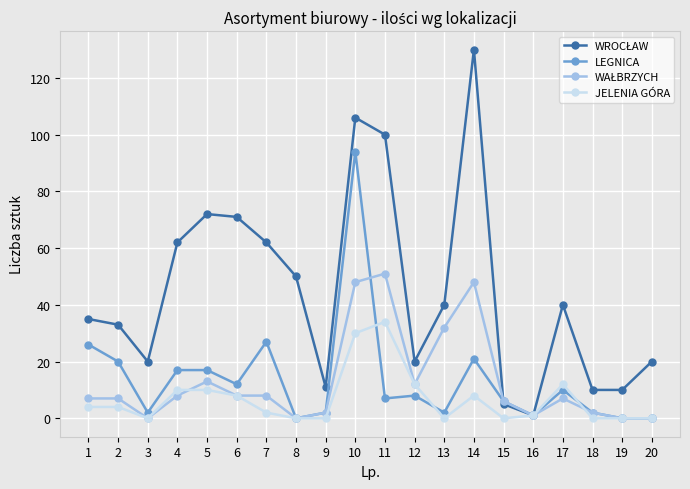

At which category is the sum across all series the highest?

10